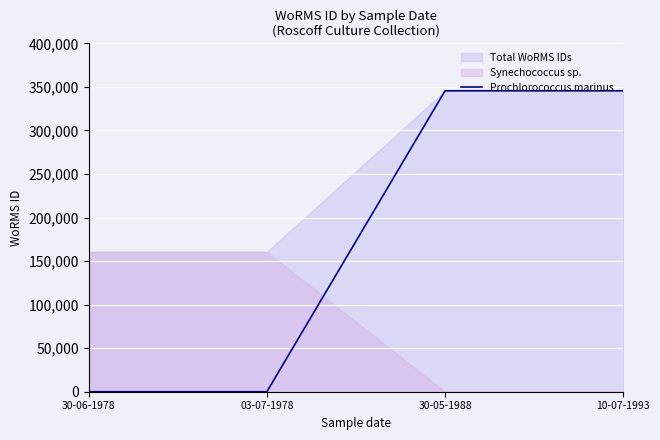

True or false: the data shows 345516 at 10-07-1993.

True